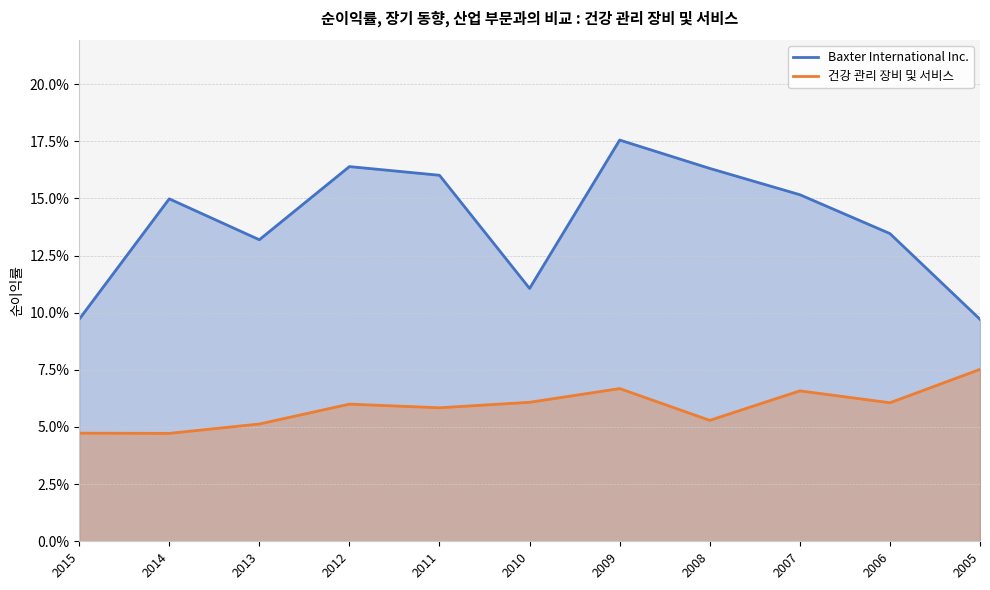

At which label does Baxter International Inc. reach its minimum?

2015